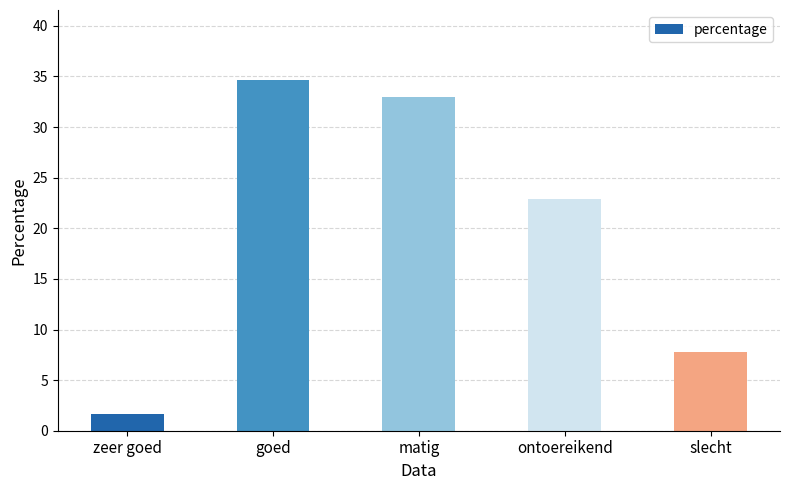

Are the bars horizontal?

No